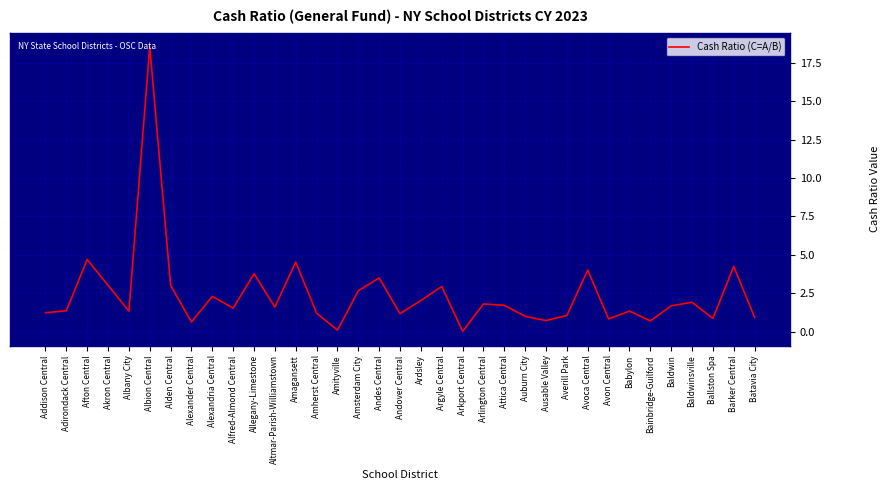

How many lines are shown in the chart?

1